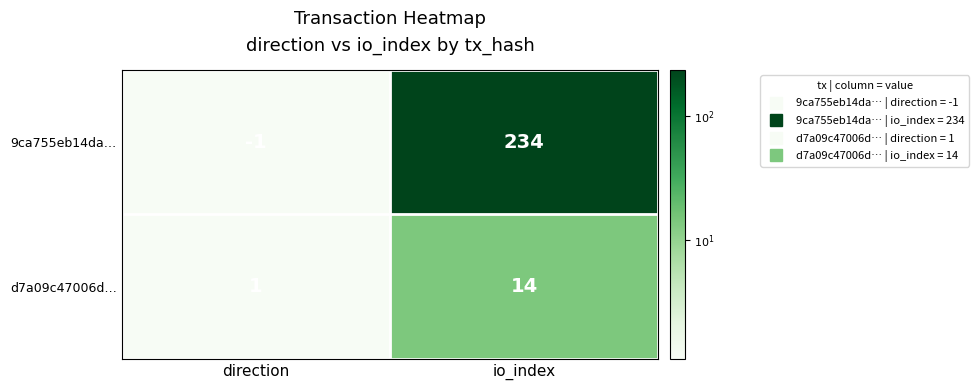

What is the difference between the maximum and minimum values in the 9ca755eb14da… series?

235